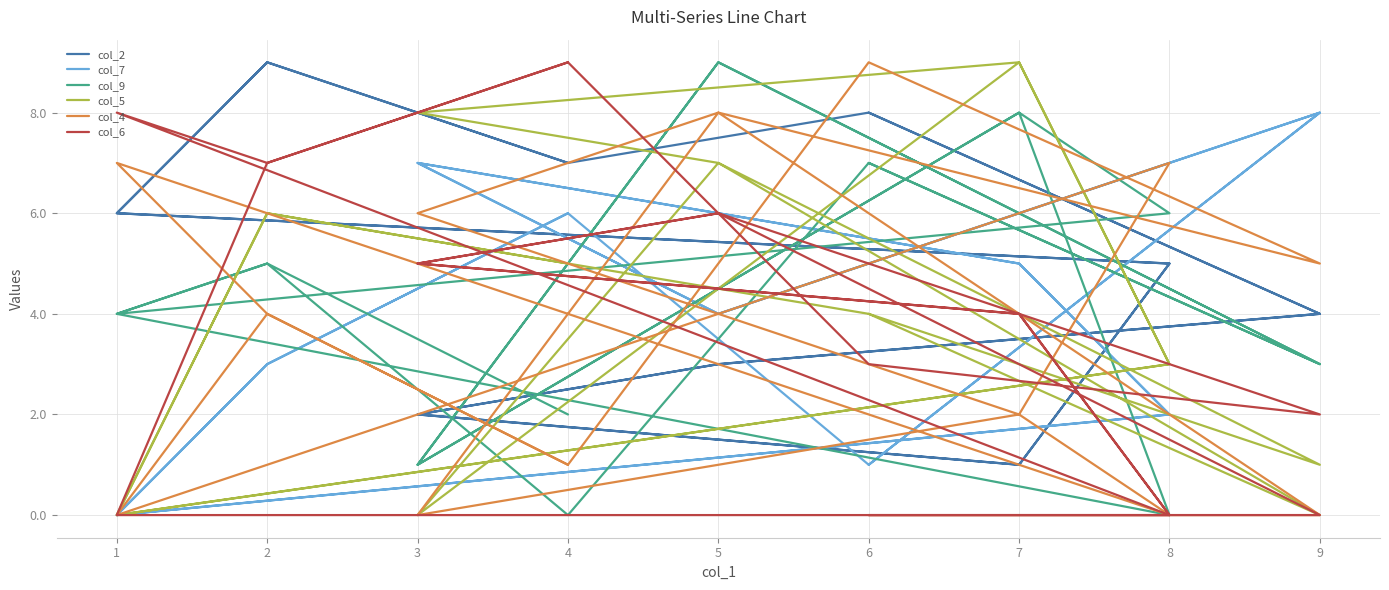

Is it true that col_5 equals 4 at 5?

False